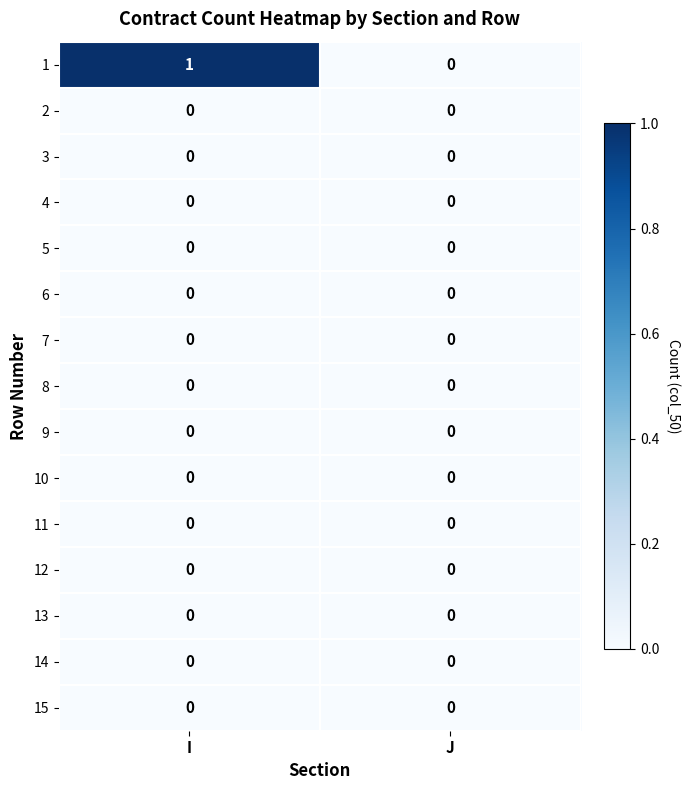

Reading left to right, what are all the values shown in this chart?

1: 1	0
2: 0	0
3: 0	0
4: 0	0
5: 0	0
6: 0	0
7: 0	0
8: 0	0
9: 0	0
10: 0	0
11: 0	0
12: 0	0
13: 0	0
14: 0	0
15: 0	0